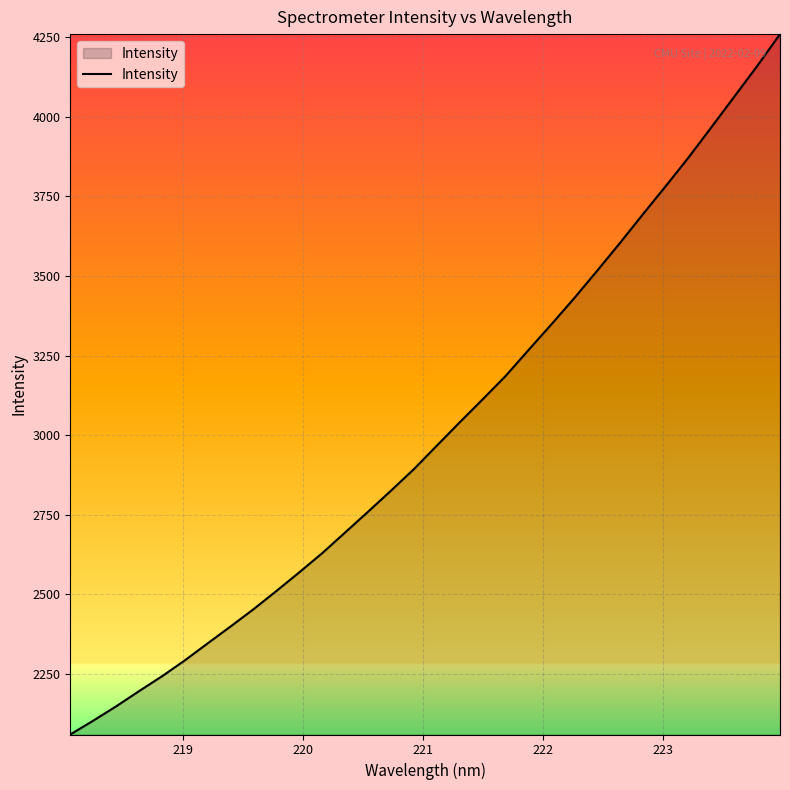

What is the smallest value displayed?

2060.5